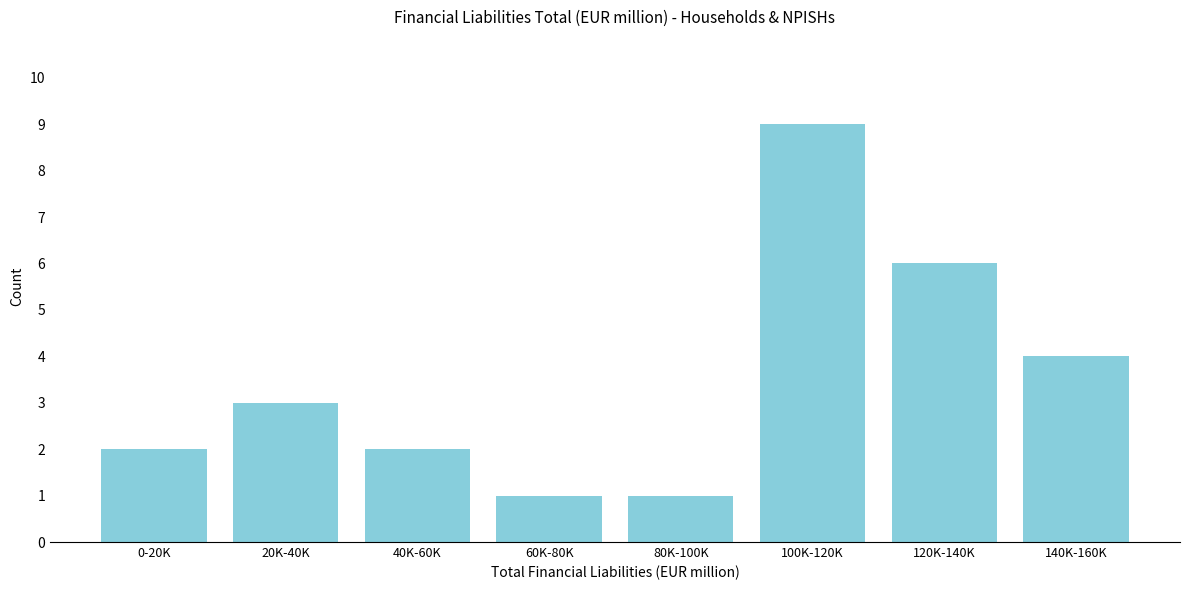

Reading left to right, transcribe all the data shown in this chart.

2	3	2	1	1	9	6	4